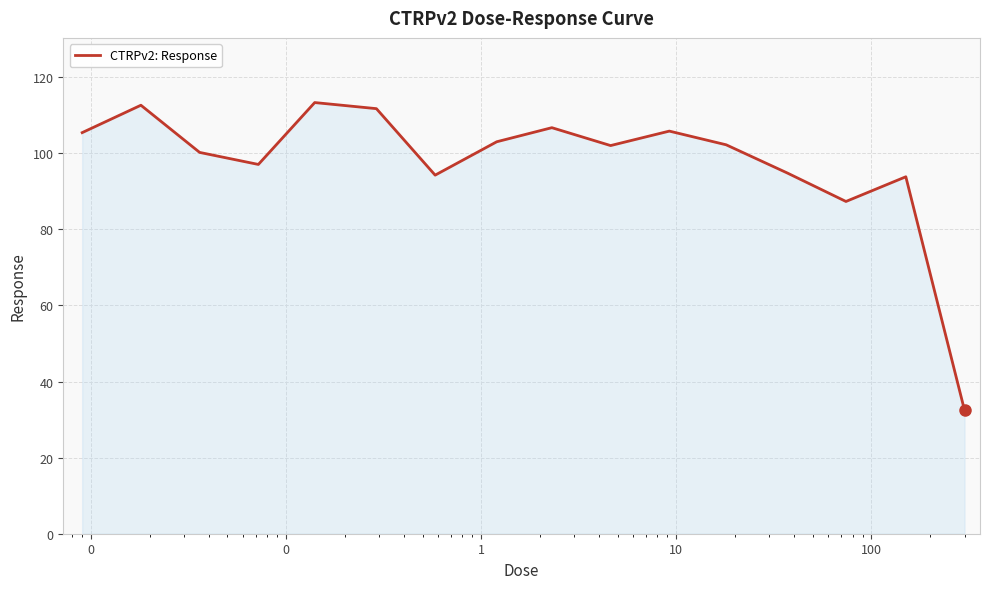

What is the minimum value shown in the chart?

32.4